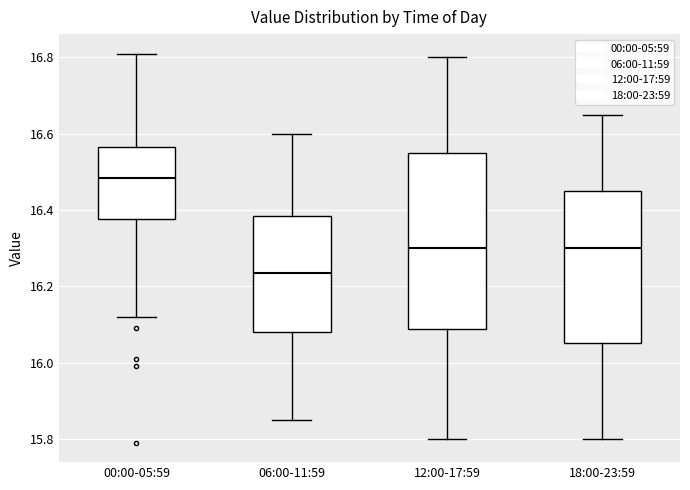

Reading left to right, read every box against the y-axis: the position of its median line, the range the box covers, and the ends of its whiskers. The values are not printed on the chart, so give them approximately, as read against the axis.

00:00-05:59: median 16.48, box 16.38 to 16.56, whiskers 16.12 to 16.82
06:00-11:59: median 16.24, box 16.08 to 16.38, whiskers 15.86 to 16.60
12:00-17:59: median 16.30, box 16.08 to 16.56, whiskers 15.80 to 16.80
18:00-23:59: median 16.30, box 16.06 to 16.46, whiskers 15.80 to 16.66